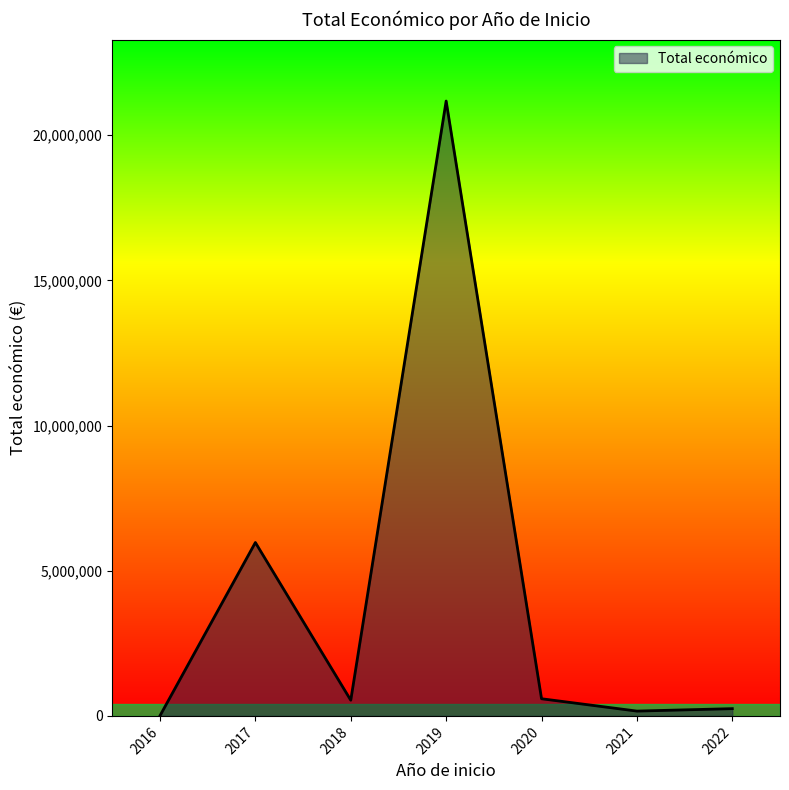

At which category does the data reach its first local valley?

2018